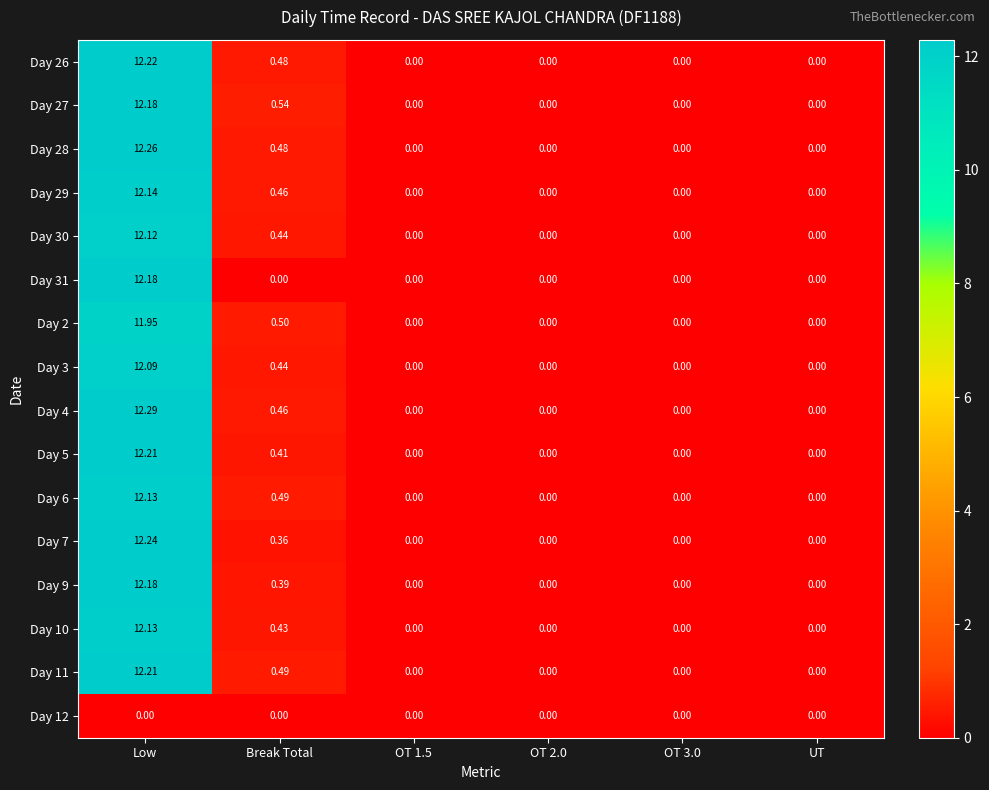

Which label corresponds to the largest value in the chart?

Low